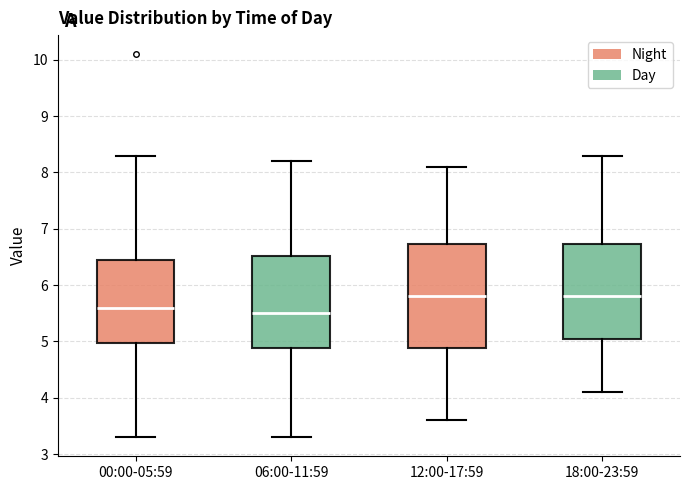

Reading left to right, transcribe this box plot: for each box, give where its median line is, the range the box spans, and where its two whiskers end, as read against the y-axis. The values are not printed on the chart, so give them approximately, as read against the axis.

00:00-05:59: median 5.6, box 5.0 to 6.5, whiskers 3.3 to 8.3
06:00-11:59: median 5.5, box 4.9 to 6.5, whiskers 3.3 to 8.2
12:00-17:59: median 5.8, box 4.9 to 6.7, whiskers 3.6 to 8.1
18:00-23:59: median 5.8, box 5.1 to 6.7, whiskers 4.1 to 8.3